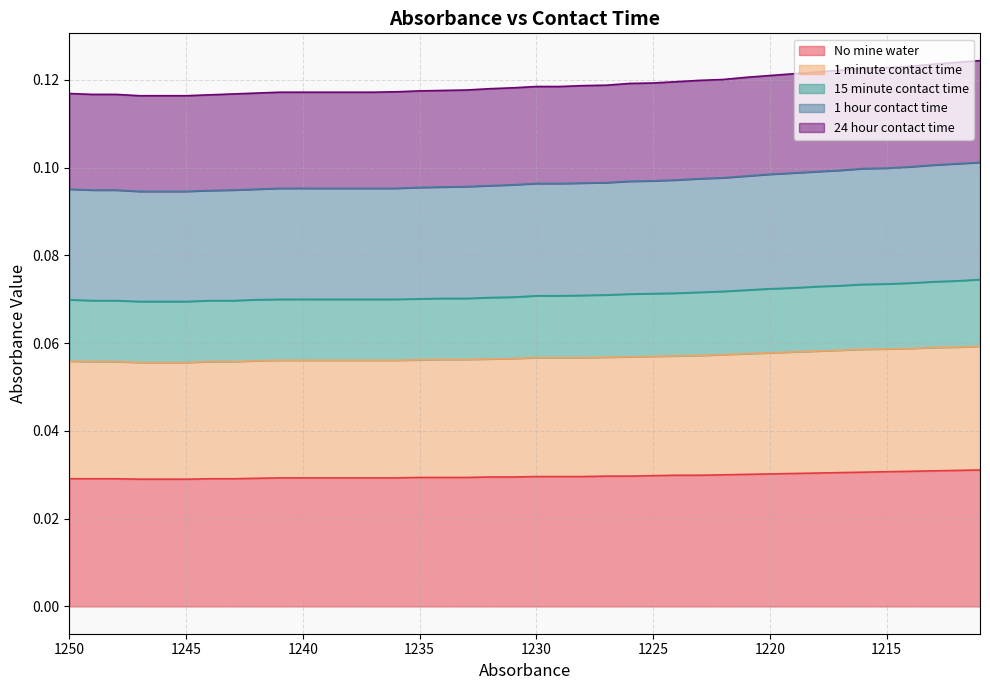

Which series has the largest range (max minus min)?

24 hour contact time